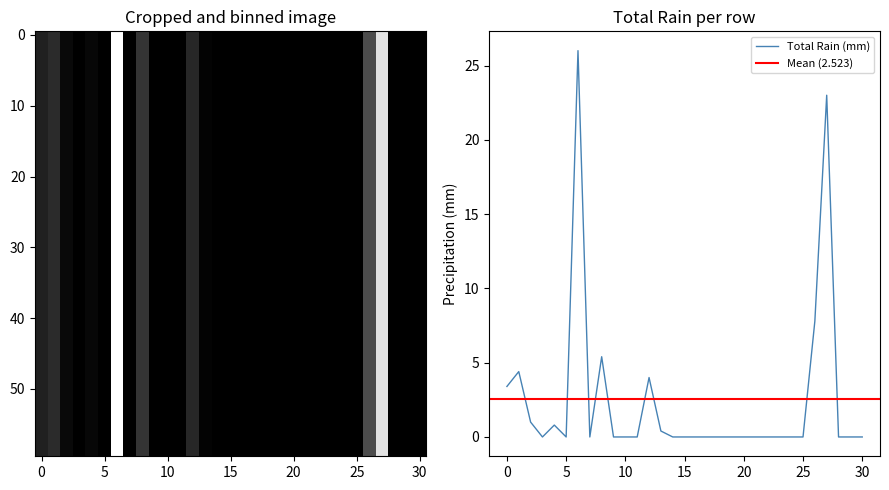

Which has a higher value, 2006-05-19 or 2006-05-05?

2006-05-05